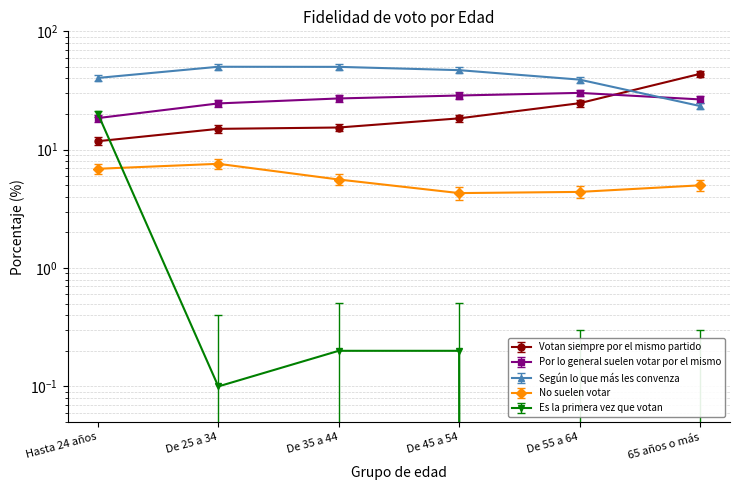

Is it true that Por lo general suelen votar por el mismo equals 27.1 at De 35 a 44?

True